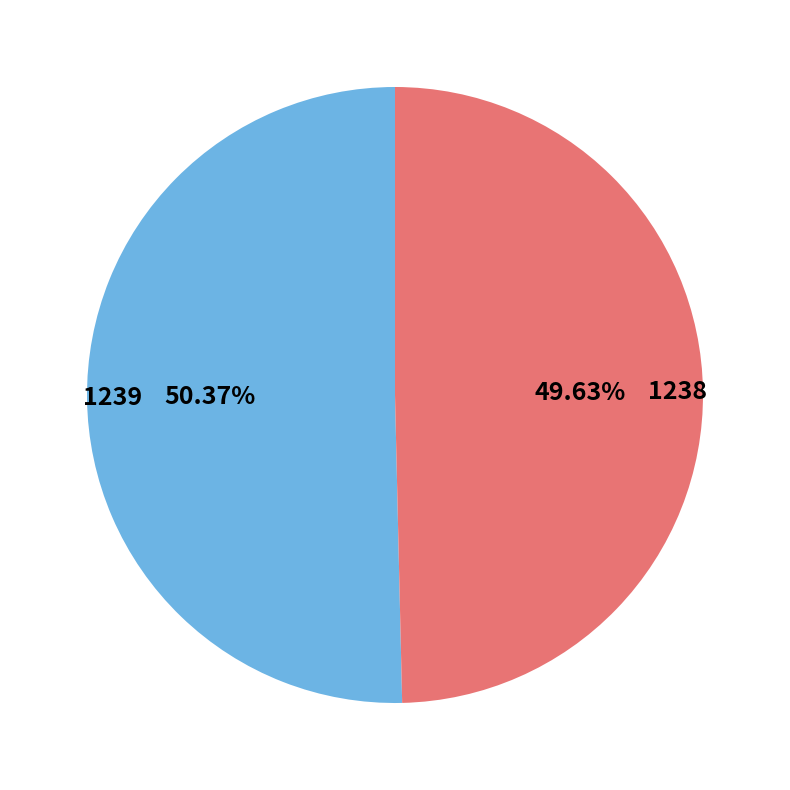

Does 1239 represent more than half of the total?

Yes